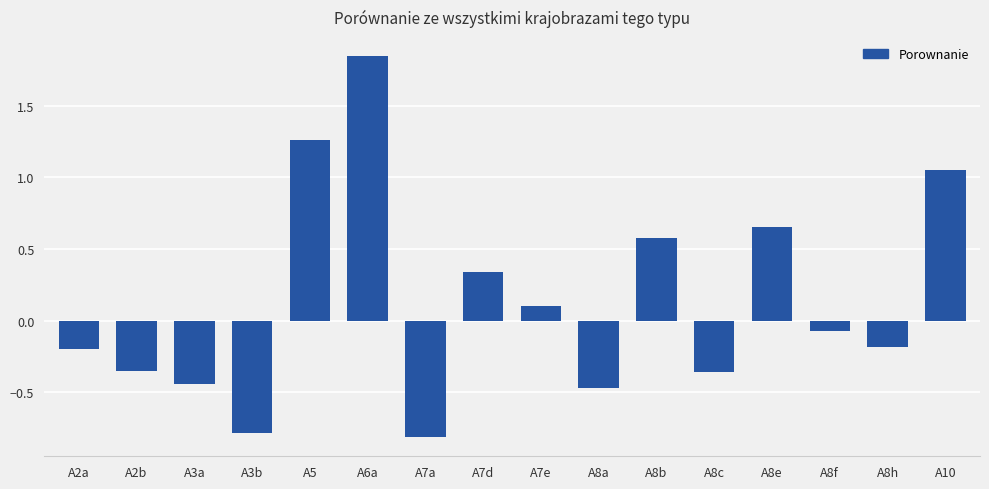

How many distinct data groups are displayed?

1